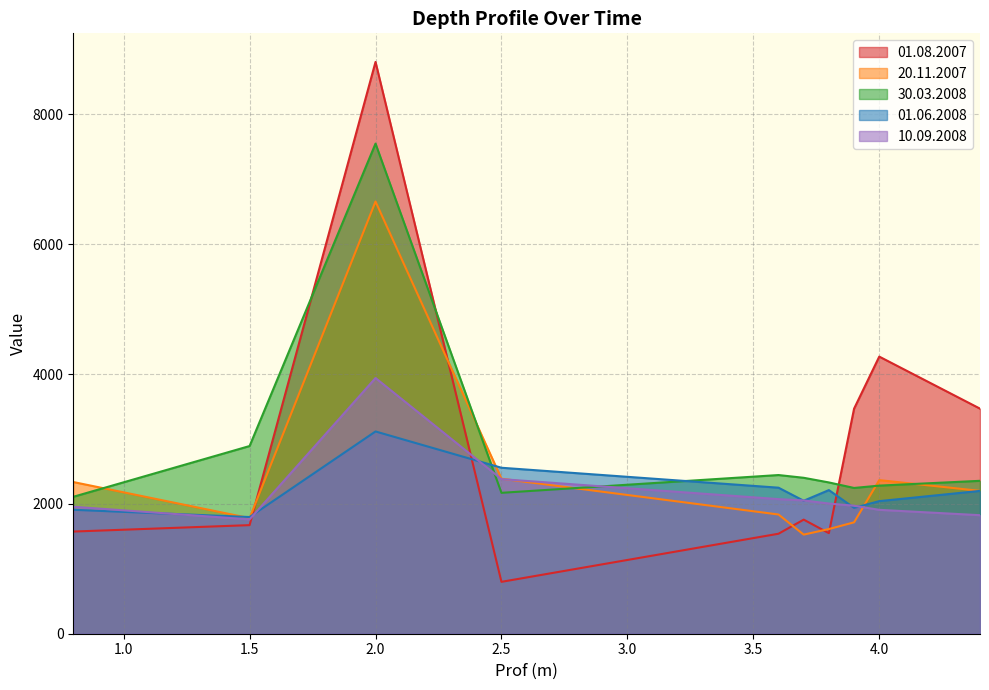

How many interior local peaks does the 01.06.2008 series have?

2